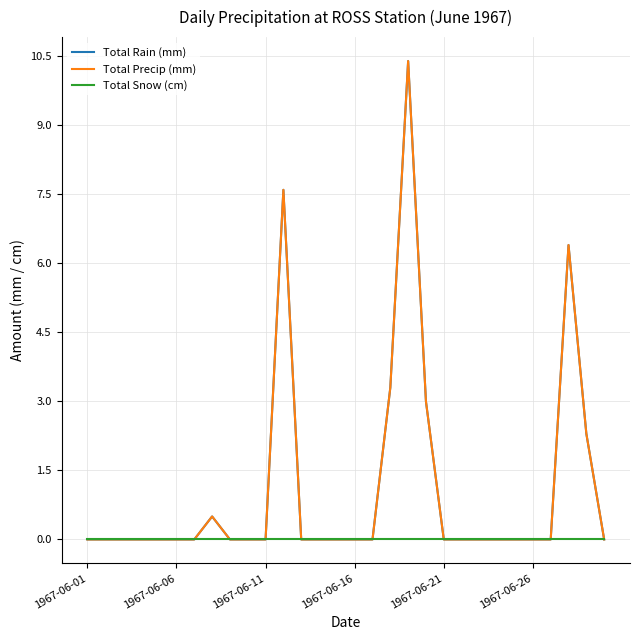

Does the chart have visible grid lines?

Yes